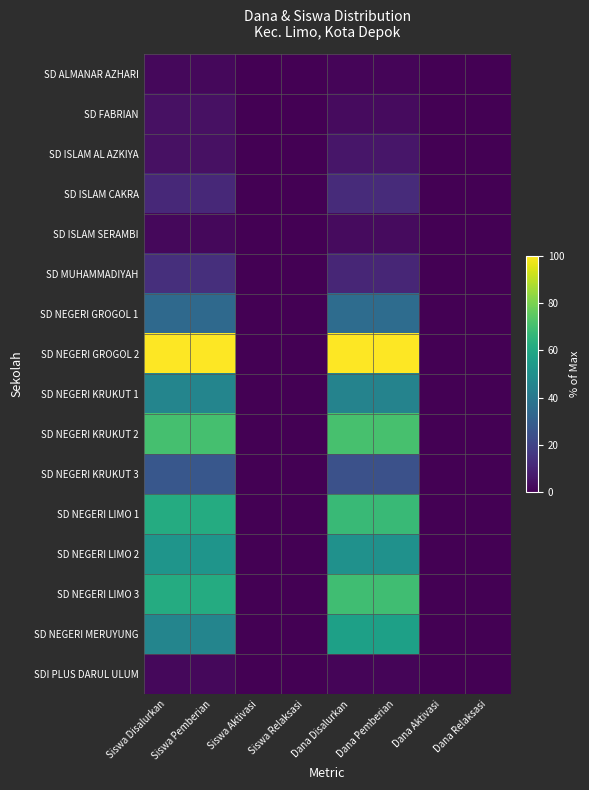

Between Siswa Pemberian and Dana Aktivasi, which series saw the biggest shift?

SD NEGERI GROGOL 2